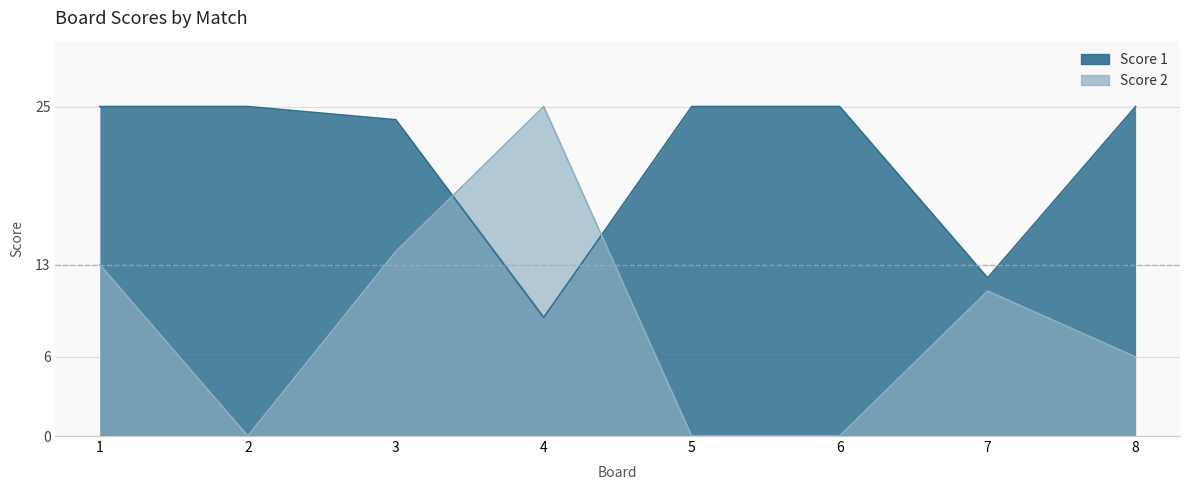

Count the number of categories in the chart.

8